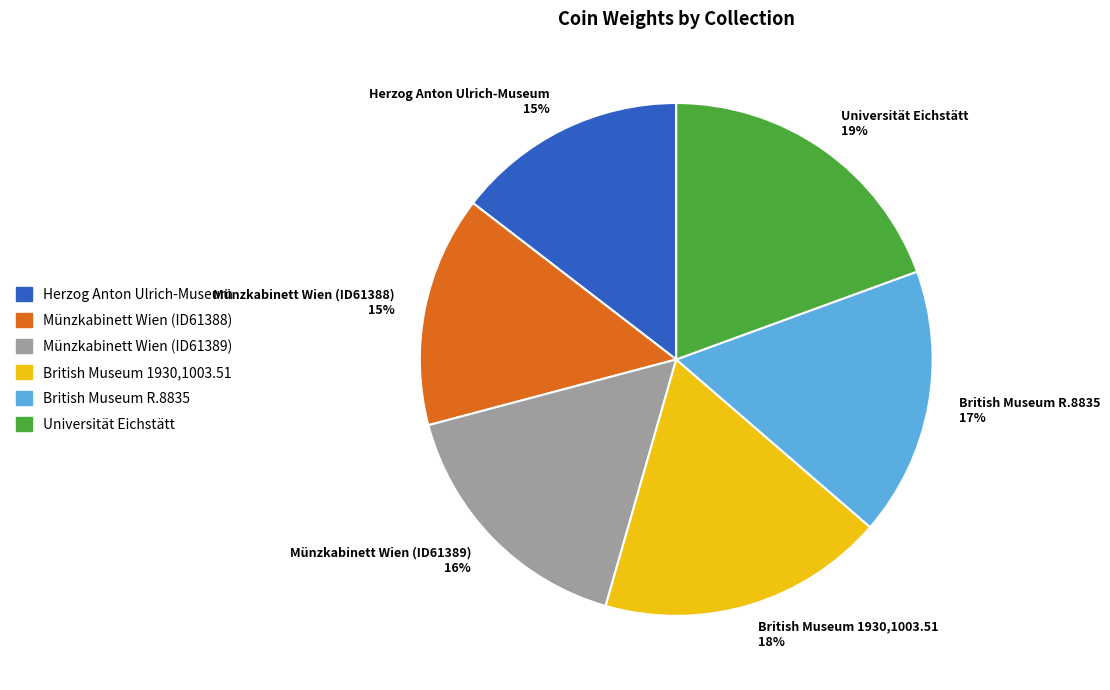

Do Münzkabinett Wien (ID61388) 15% and British Museum 1930,1003.51 18% together represent more than half of the pie?

No